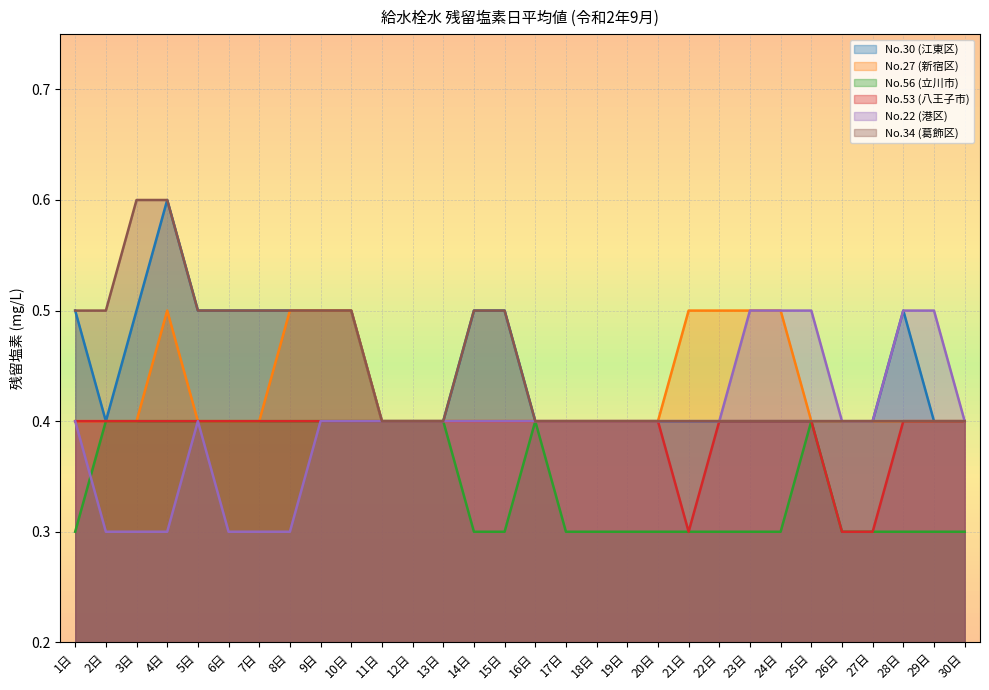

Which series has the widest spread of values?

No.22 (港区)